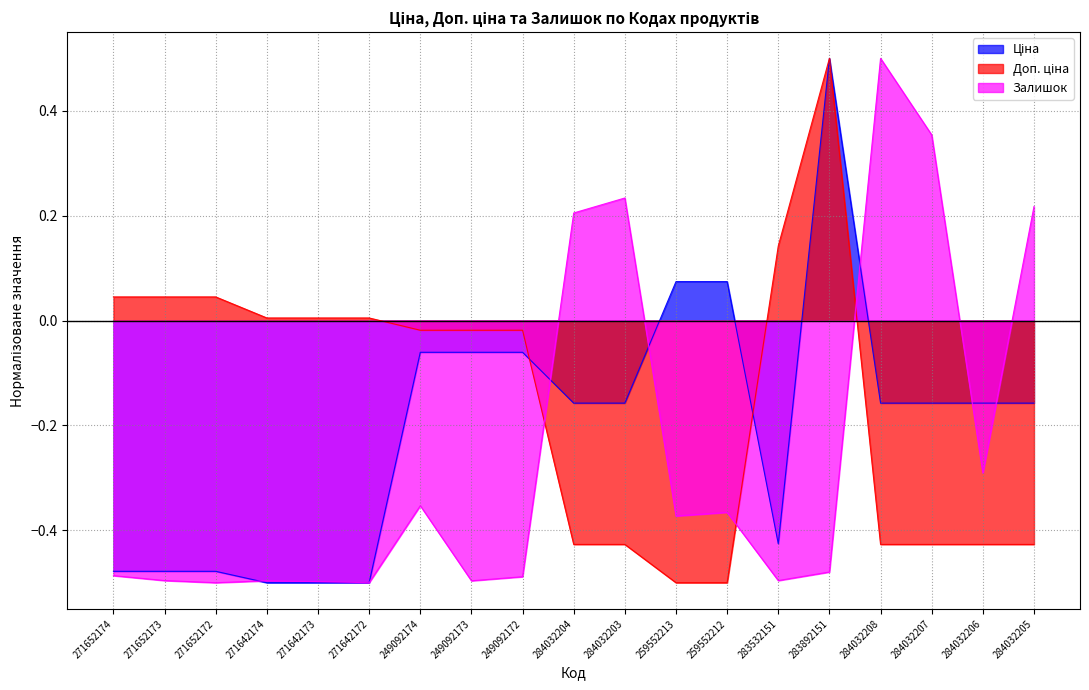

Which series has the largest range (max minus min)?

Ціна